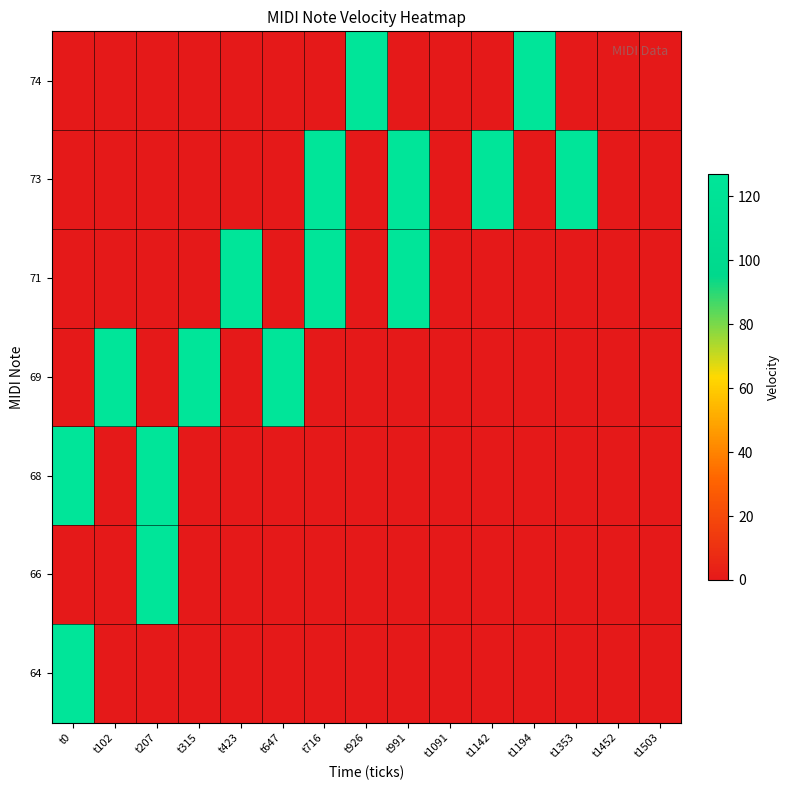

At how many categories does at least one series exceed 62?

12